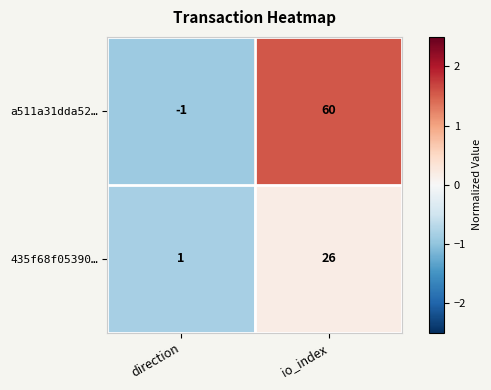

What is the difference between the maximum and minimum values in the 435f68f05390… series?

25